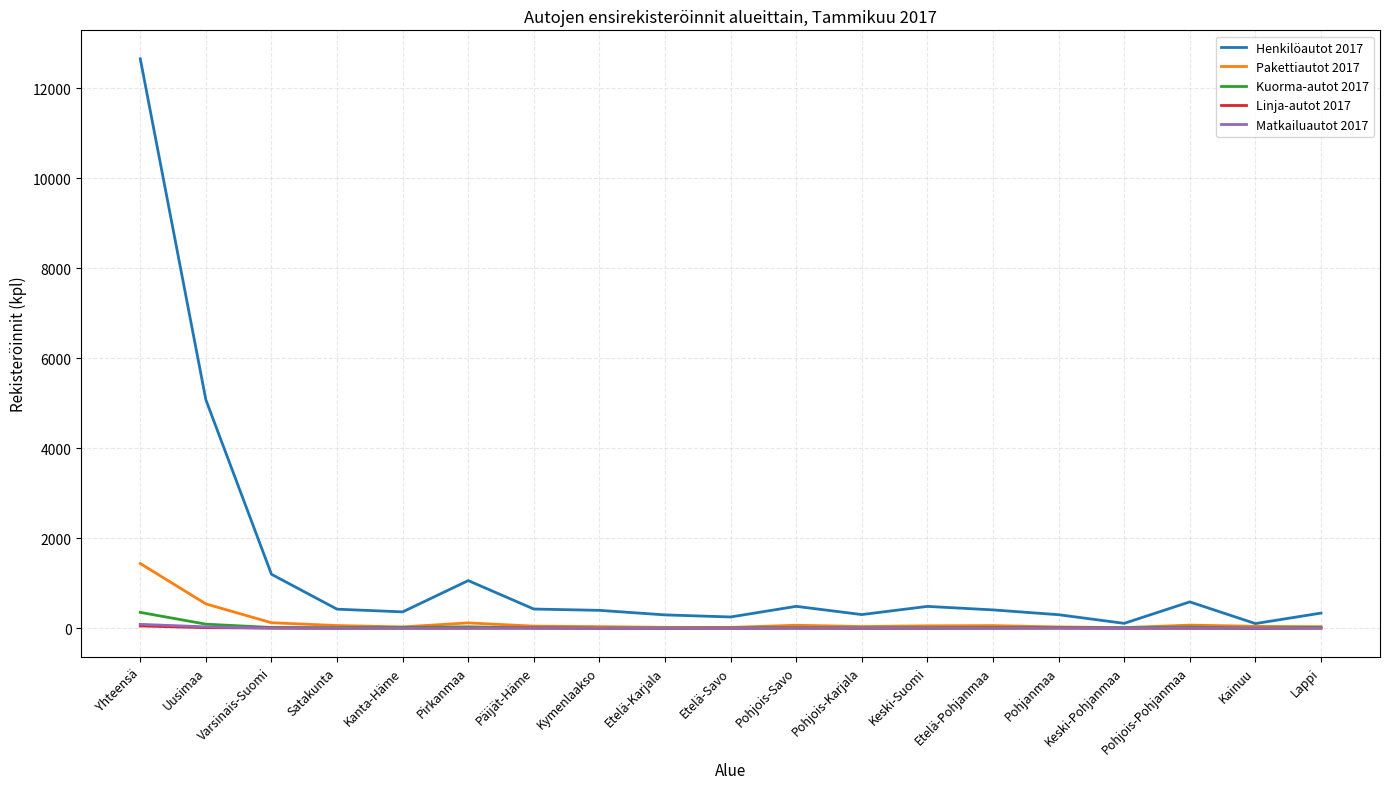

Which category has the highest value in the Pakettiautot 2017 series?

Yhteensä